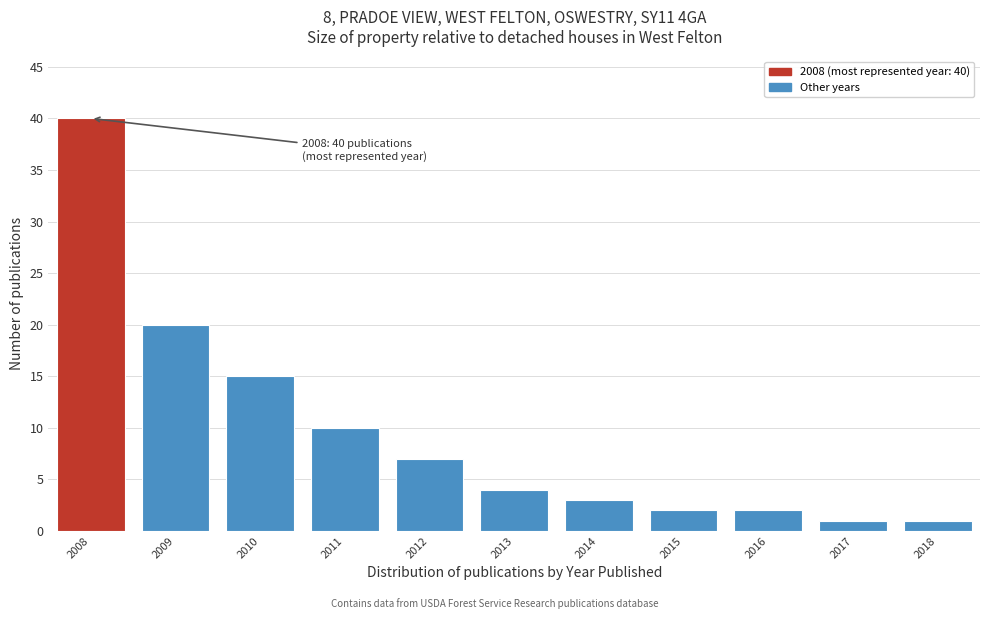

Reading right to left, transcribe all the data shown in this chart.

1	1	2	2	3	4	7	10	15	20	40